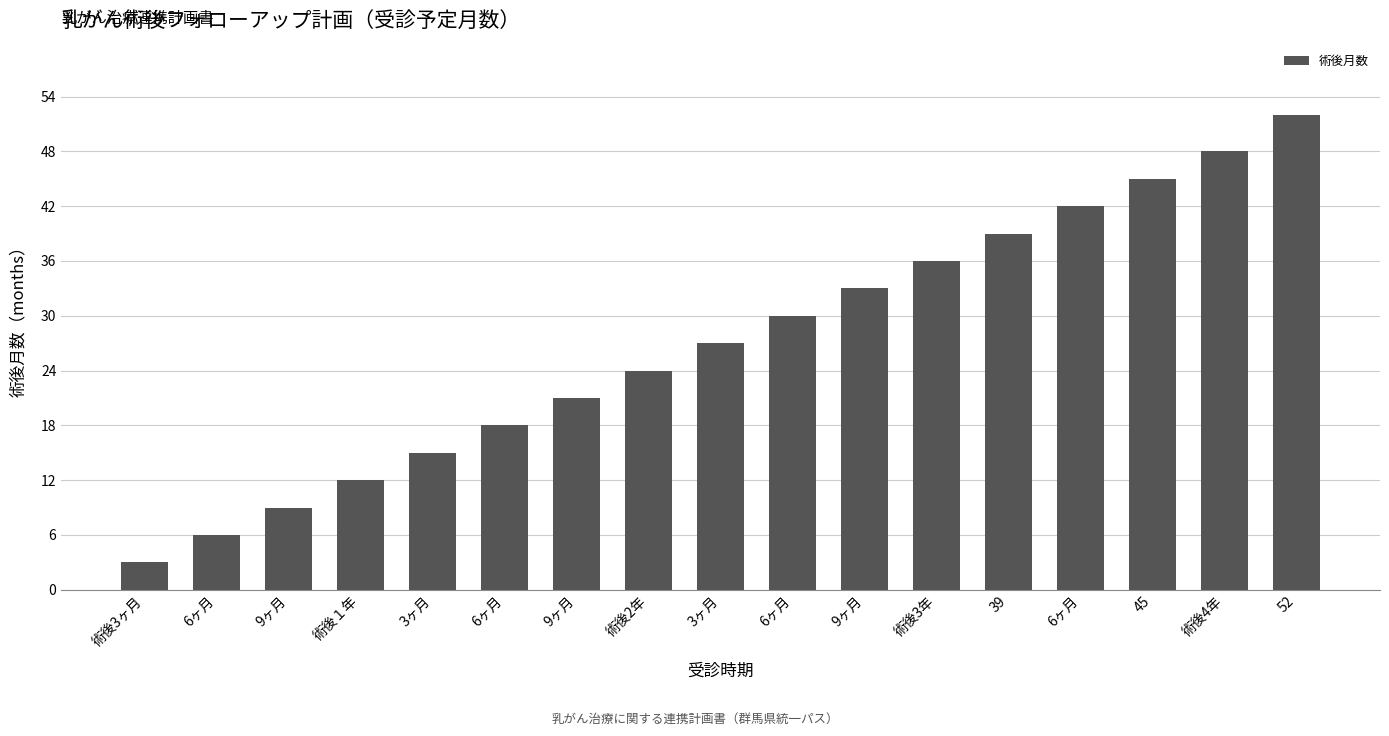

At which category does the chart reach its peak across all series?

52